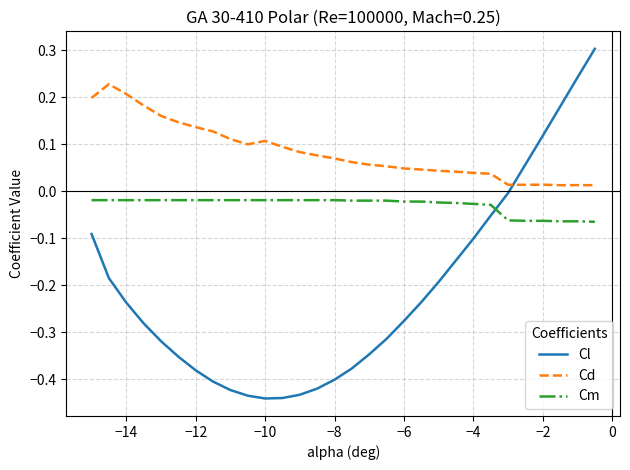

True or false: Cd and Cm cross at least once.

False